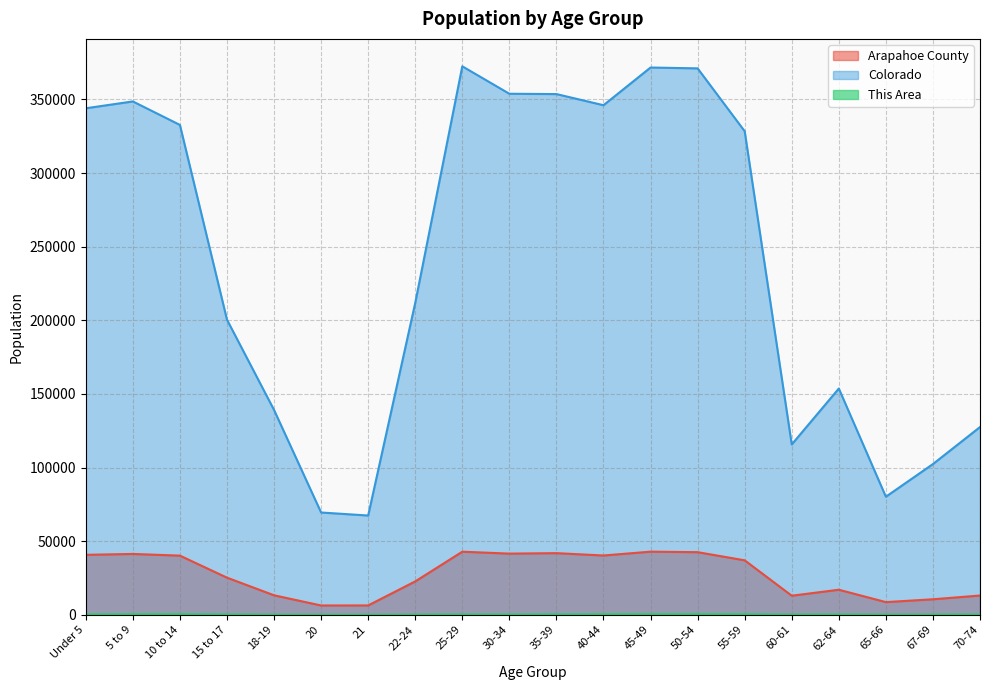

List the series in order of their peak value, highest first.

Colorado, Arapahoe County, This Area